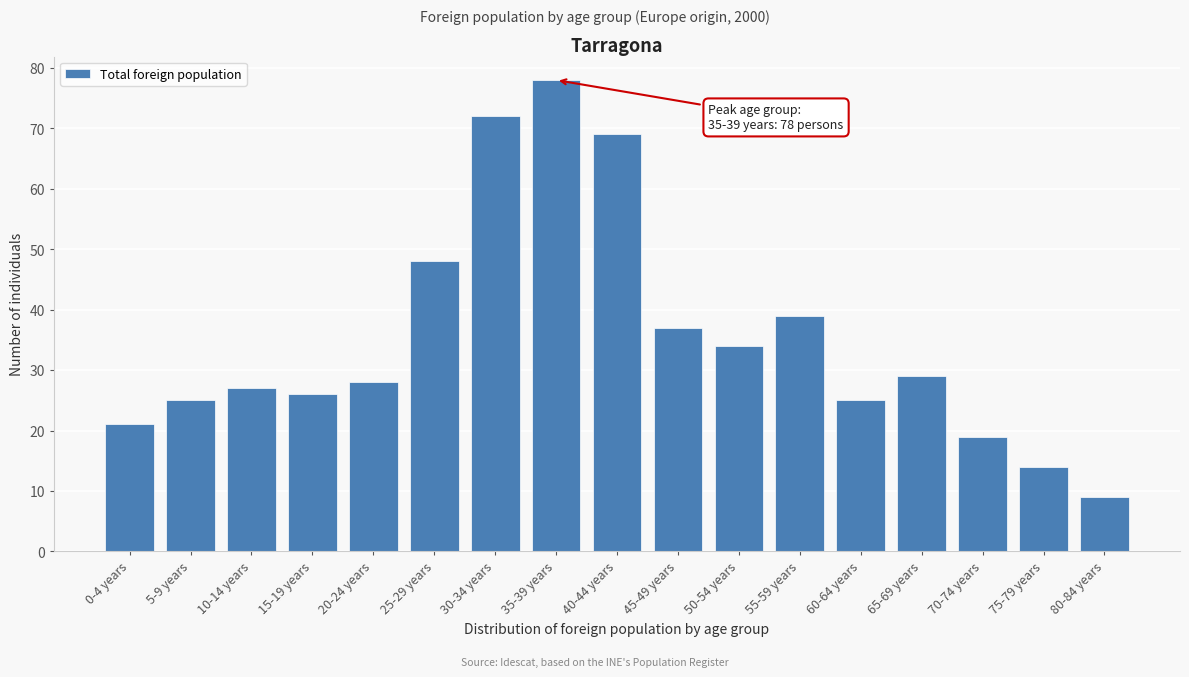

Reading left to right, extract all data points from this chart.

21	25	27	26	28	48	72	78	69	37	34	39	25	29	19	14	9